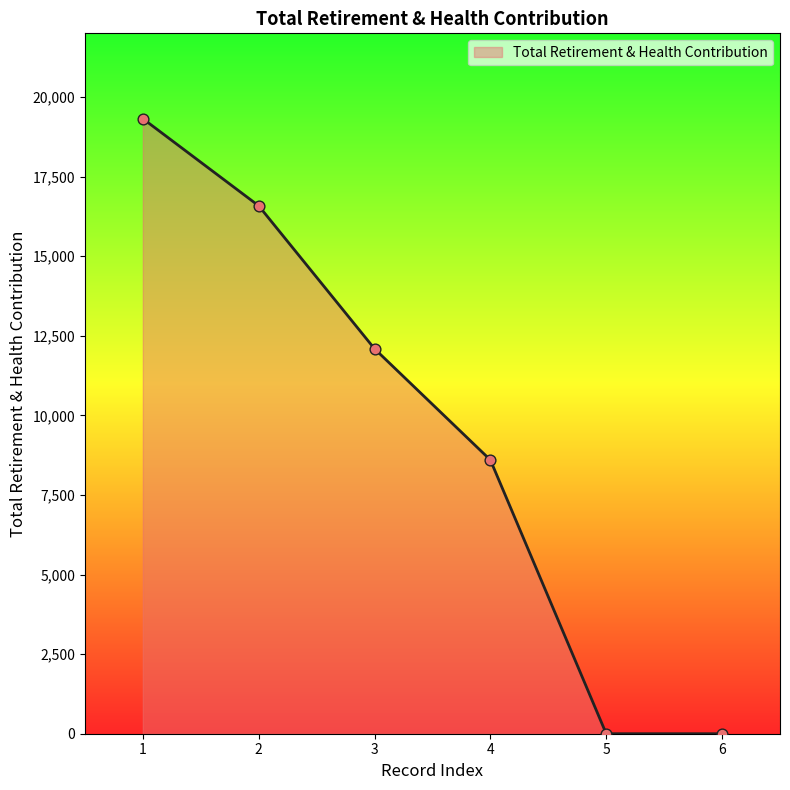

What is the change in value from 2 to 4?

-7984